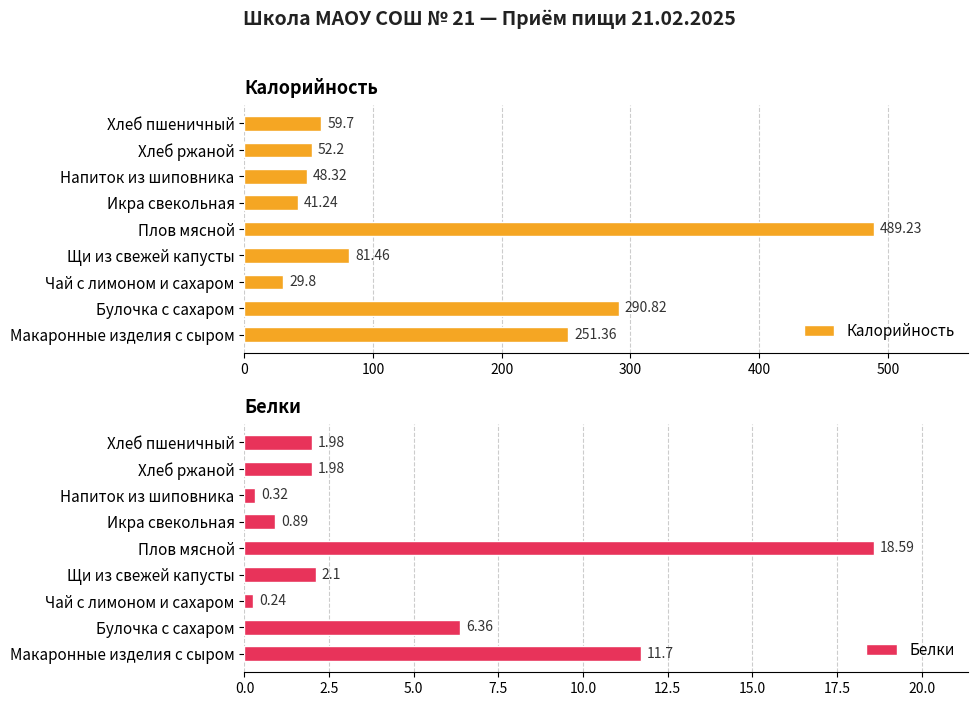

What is the difference between the Калорийность values at Булочка с сахаром and Хлеб ржаной?

238.6